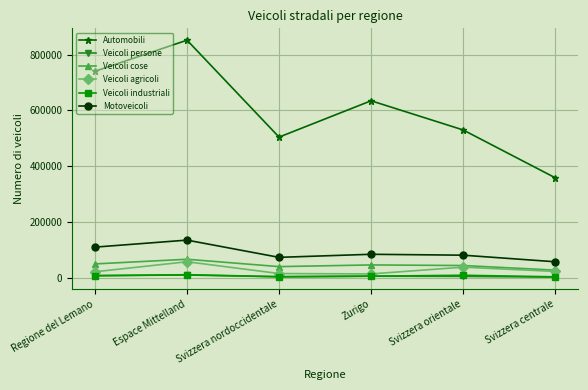

What is the difference between the highest and lowest values at Svizzera centrale?

355416